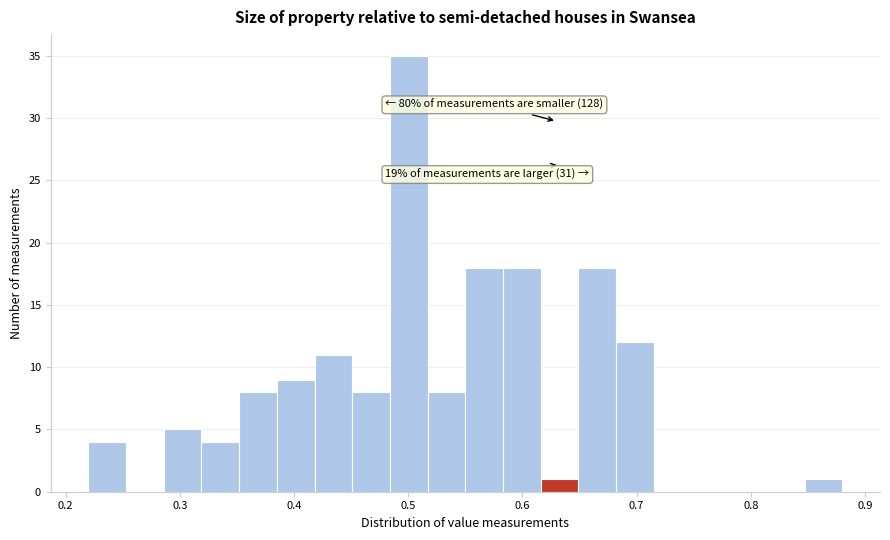

Around what value on the x-axis is the tallest bar? Give the approximate position of its centre, as read against the axis.

0.50